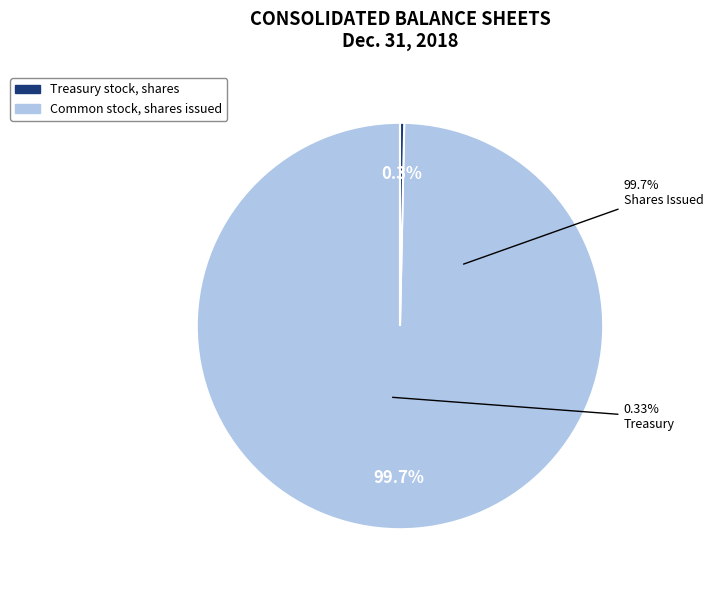

Is it true that Treasury stock, shares is 1% of the pie?

False